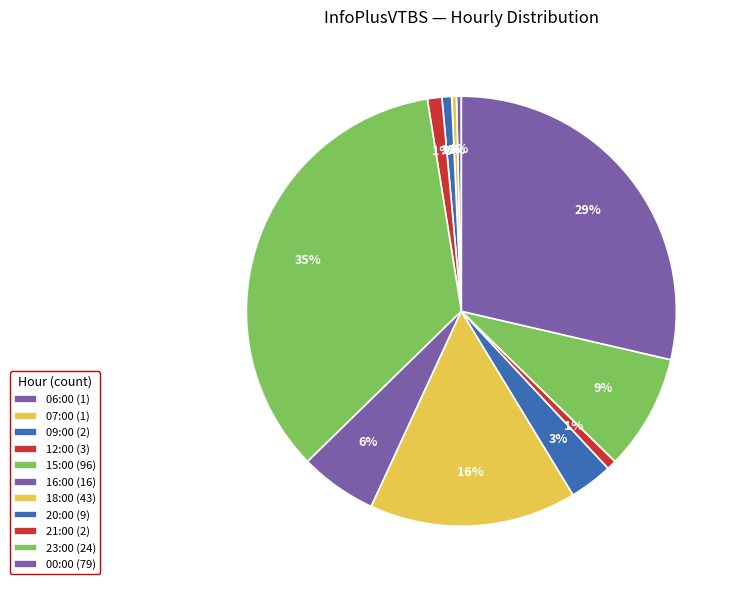

How many segments does this pie chart have?

11